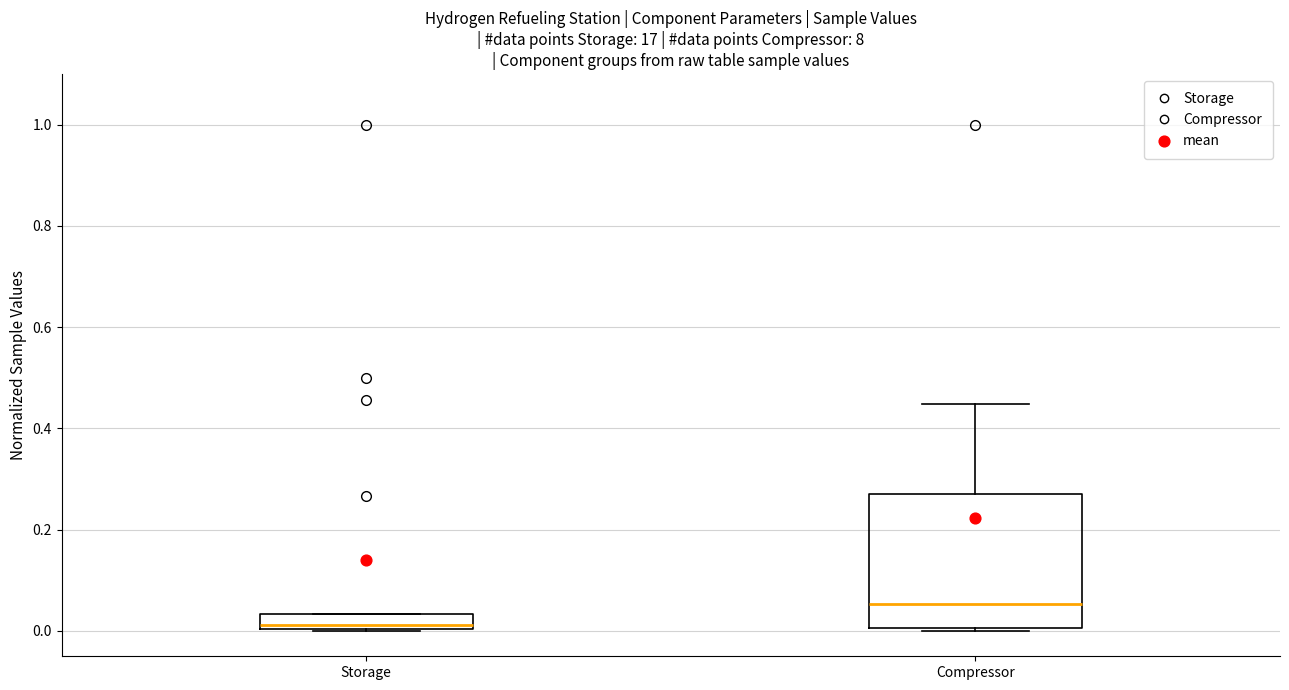

Where is the lower edge of the box for Compressor on the y-axis? The values are not printed on the chart, so give them approximately, as read against the axis.

0.00